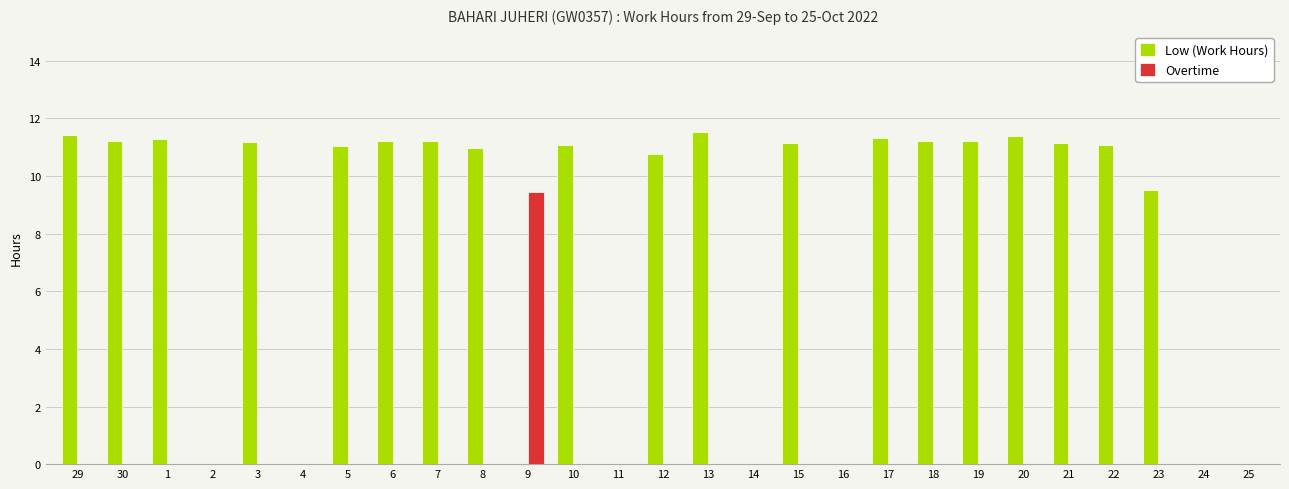

Which series has the largest total across all categories?

Low (Work Hours)